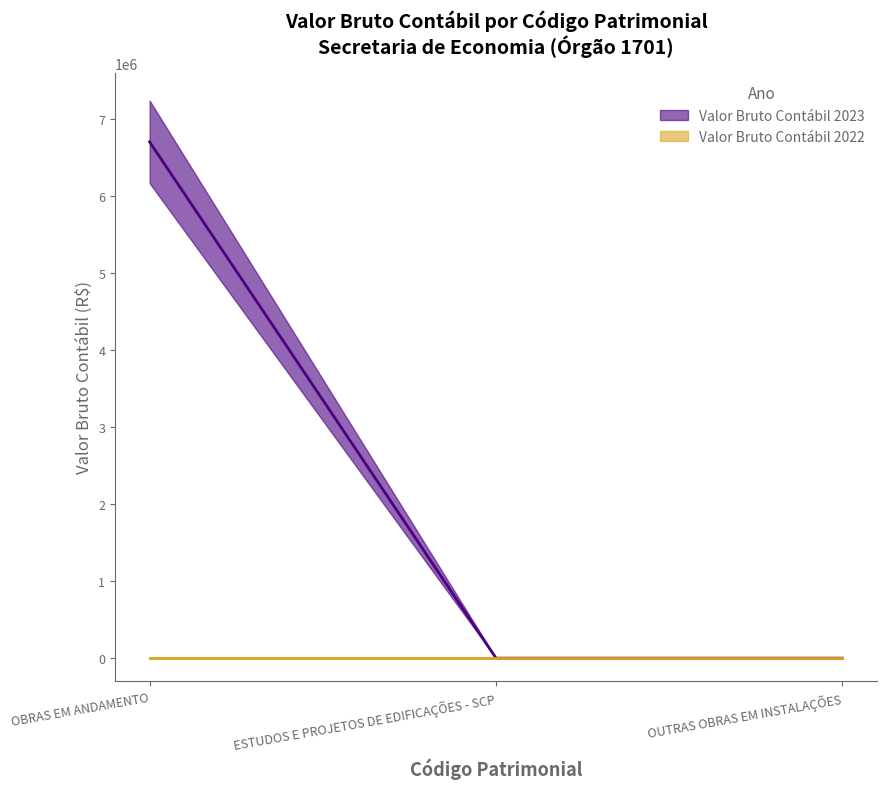

The chart shows a value of -2869528.6 at ESTUDOS E PROJETOS DE EDIFICAÇÕES - SCP. True or false?

False